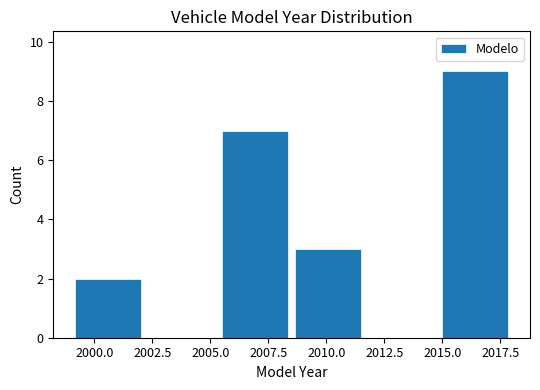

Reading left to right, list every bar in this chart as the range it spans on the x-axis followed by its height. Neither the bar edges nor the heights are printed on the chart, so give them approximately, as read against the axes.

1999.0 to 2002.0: 2
2002.0 to 2005.5: 0
2005.5 to 2008.5: 7
2008.5 to 2011.5: 3
2011.5 to 2015.0: 0
2015.0 to 2018.0: 9